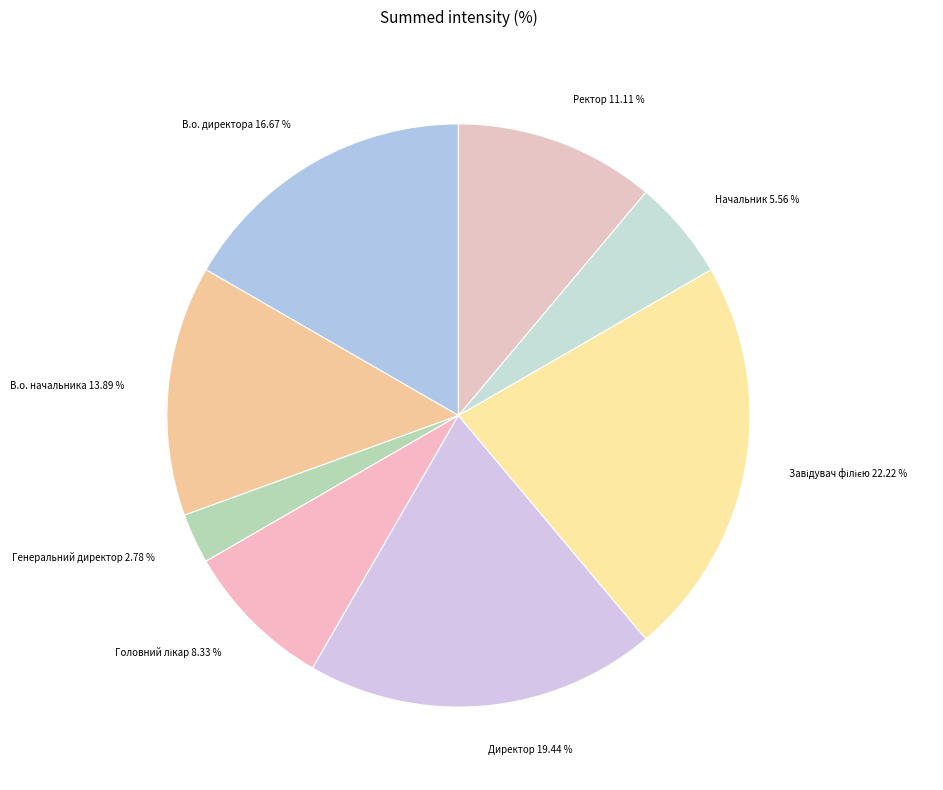

Combined, do Директор and Начальник account for over 50%?

No